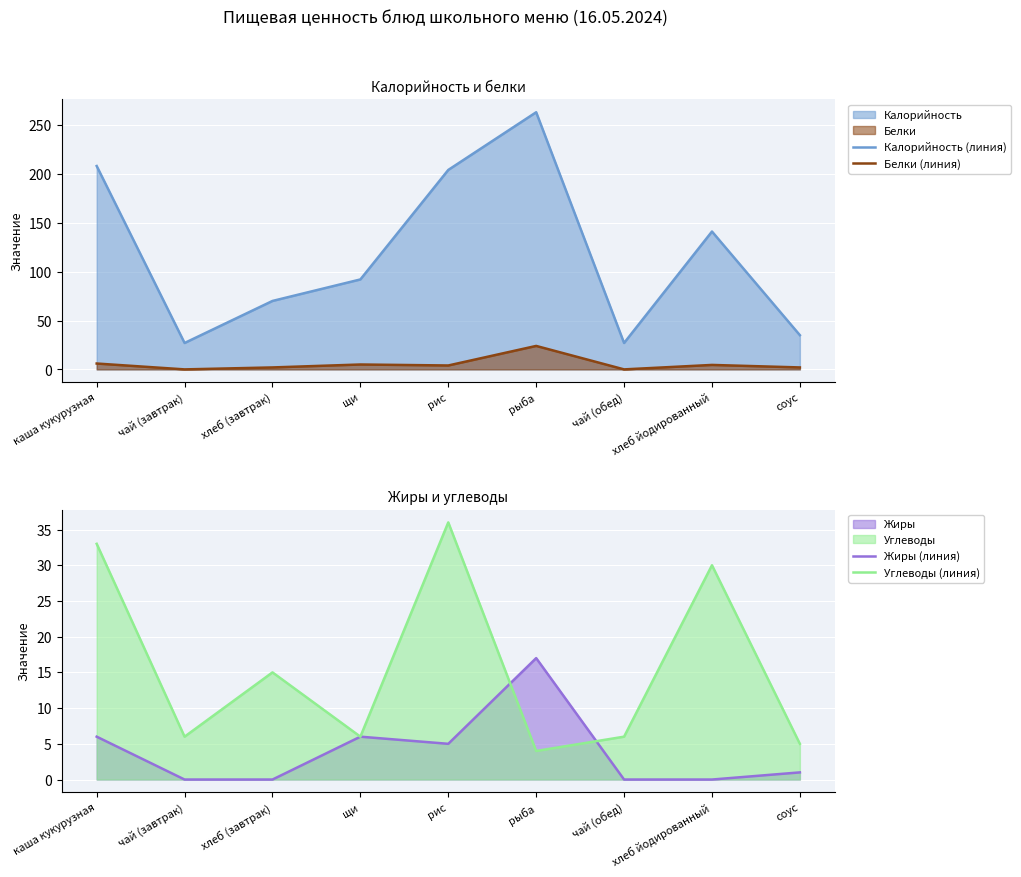

What position from the right is хлеб (завтрак)?

7